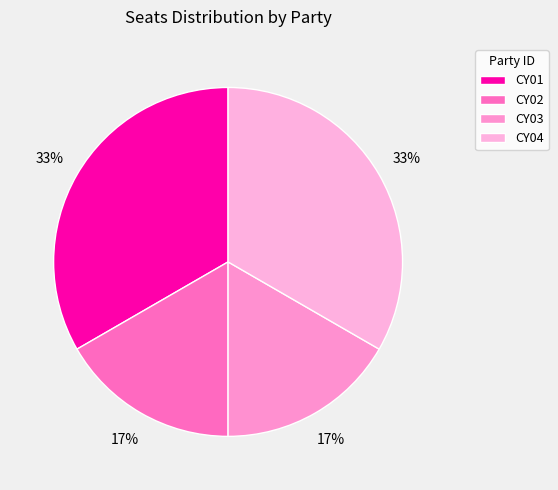

How many segments does this pie chart have?

4